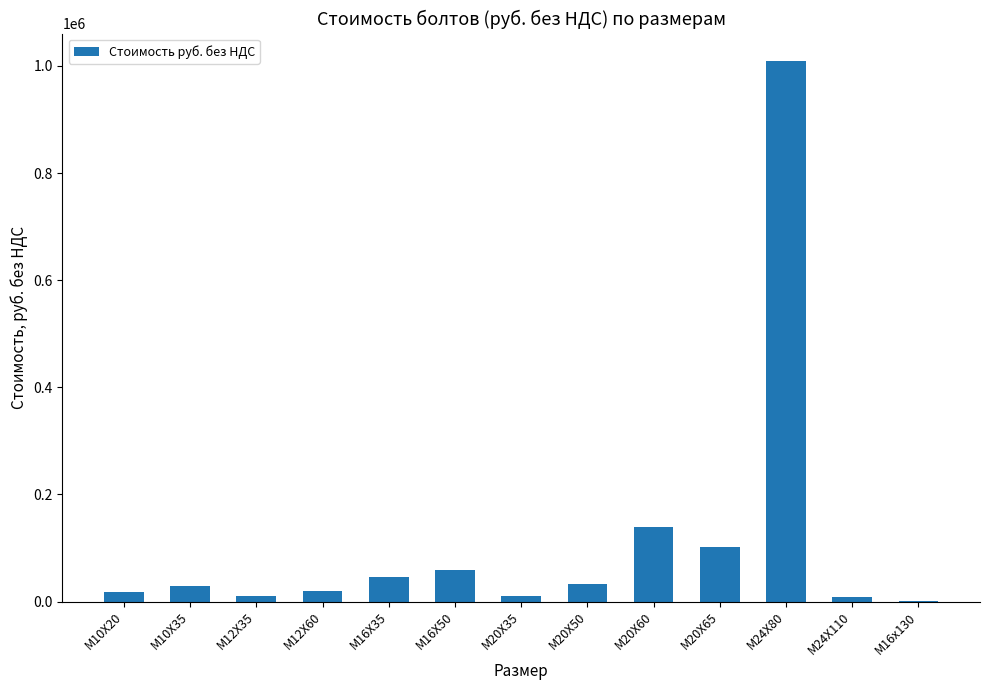

What is the ratio of the value at М16Х50 to the value at М20Х60?

0.4